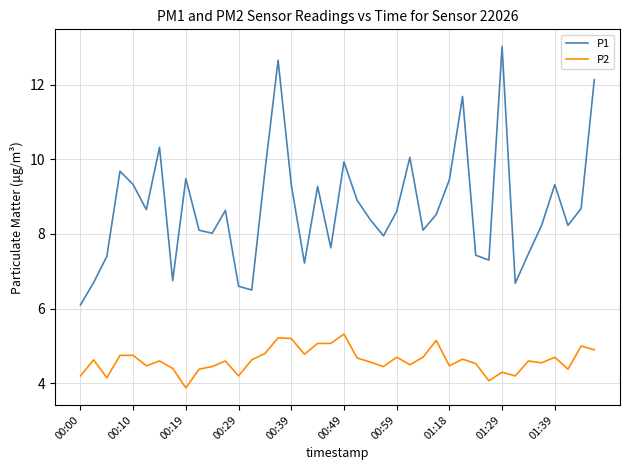

Rank the series by their maximum value, from highest to lowest.

P1, P2